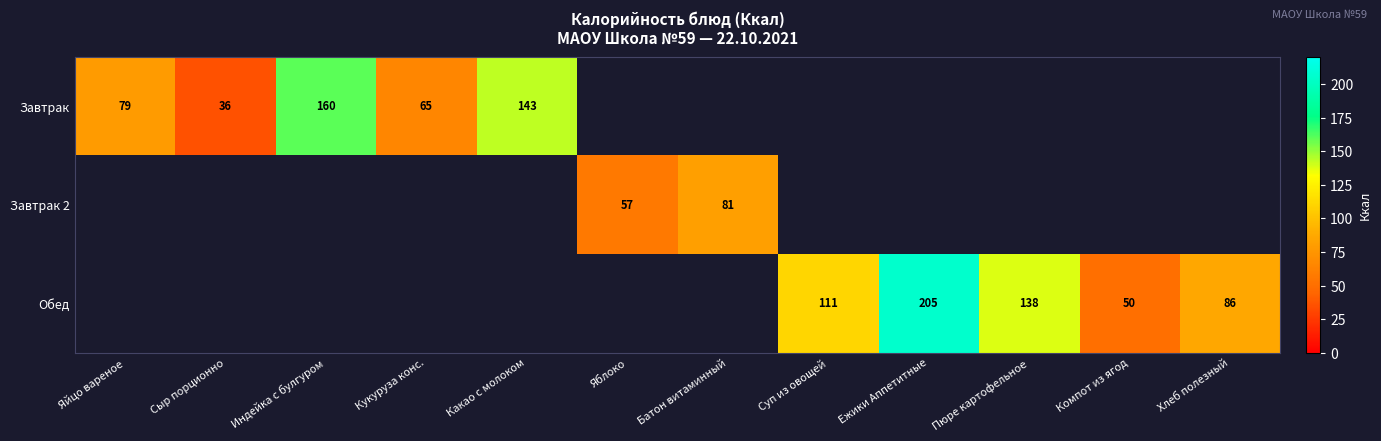

At how many categories does at least one series exceed 128?

4